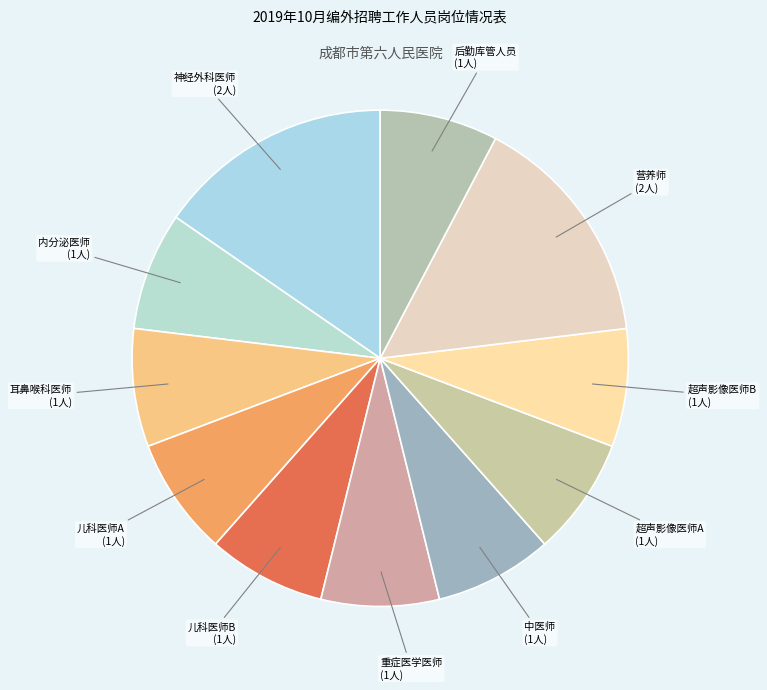

How many slices are in this pie chart?

11